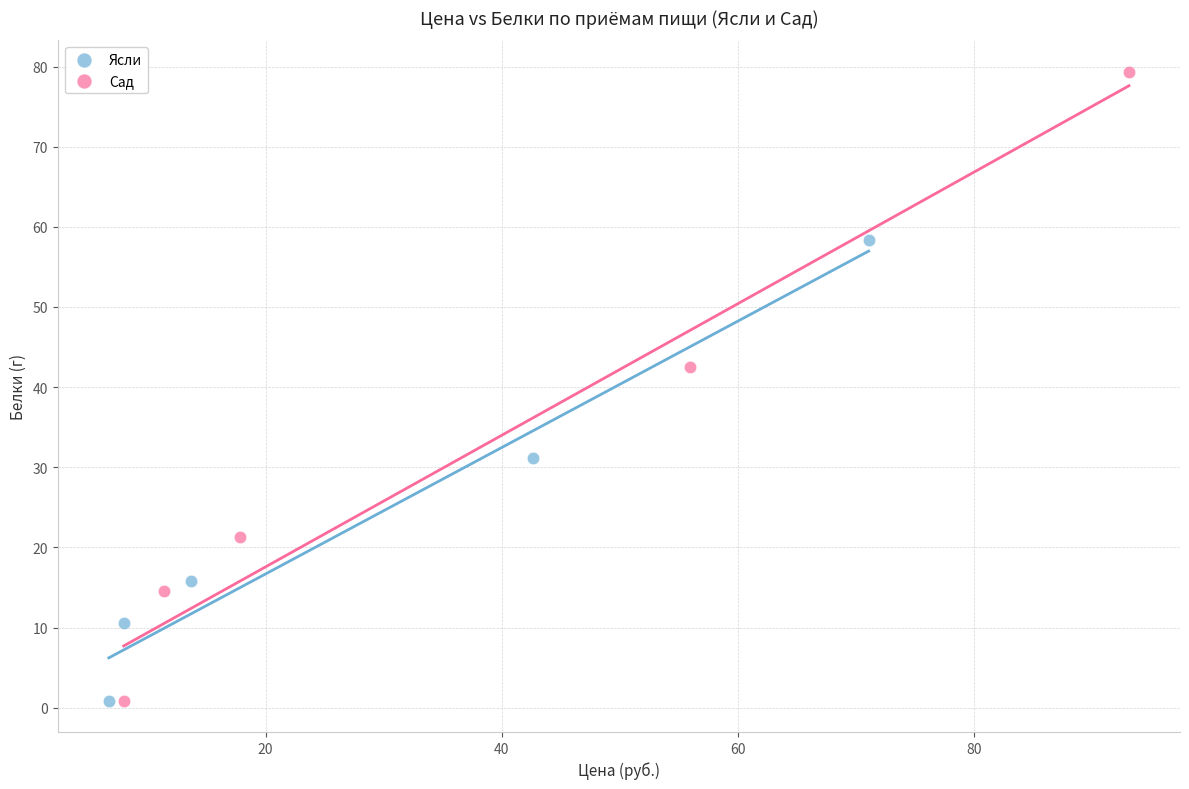

Which series has the widest spread of Y values?

Сад